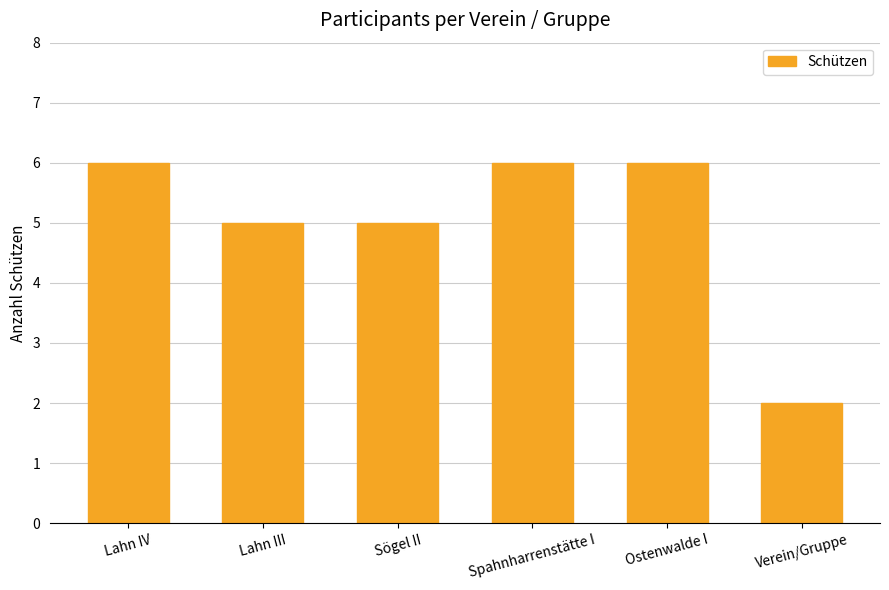

The chart shows a value of 6 at Lahn IV. True or false?

True